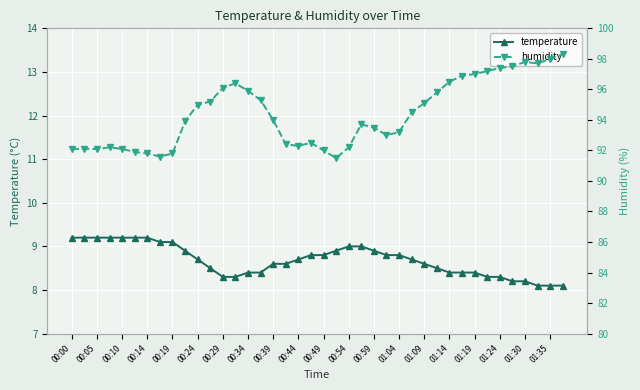

Reading right to left, what are all the values shown in this chart?

temperature: 8.1	8.1	8.1	8.2	8.2	8.3	8.3	8.4	8.4	8.4	8.5	8.6	8.7	8.8	8.8	8.9	9.0	9.0	8.9	8.8	8.8	8.7	8.6	8.6	8.4	8.4	8.3	8.3	8.5	8.7	8.9	9.1	9.1	9.2	9.2	9.2	9.2	9.2	9.2	9.2
humidity: 98.3	98.0	97.7	97.8	97.5	97.4	97.2	97.0	96.9	96.5	95.8	95.1	94.5	93.2	93.0	93.5	93.7	92.2	91.5	92.0	92.5	92.3	92.4	94.0	95.3	95.9	96.4	96.1	95.2	95.0	93.9	91.8	91.6	91.8	91.9	92.1	92.2	92.1	92.1	92.1